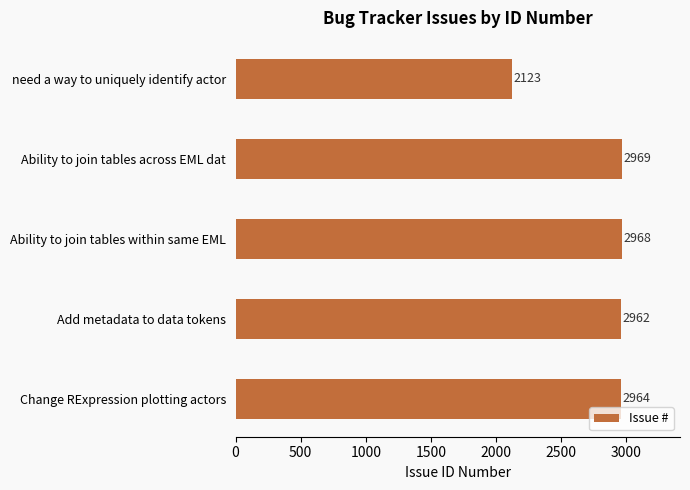

Read the value at Change RExpression plotting actors.

2964